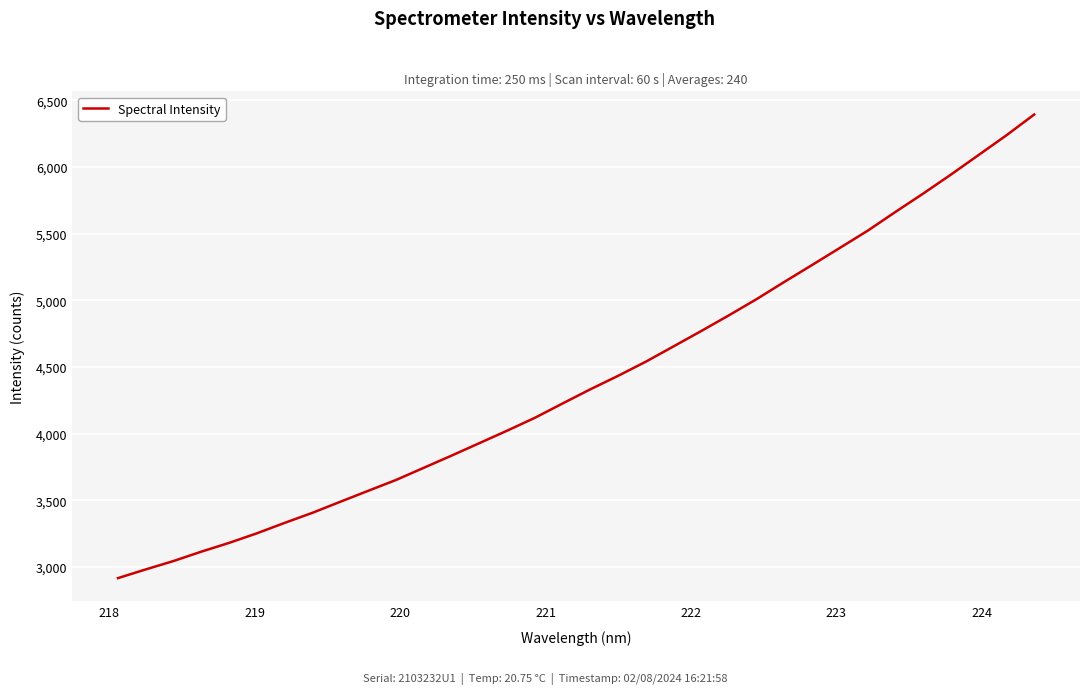

What is the greatest value displayed?

6394.1